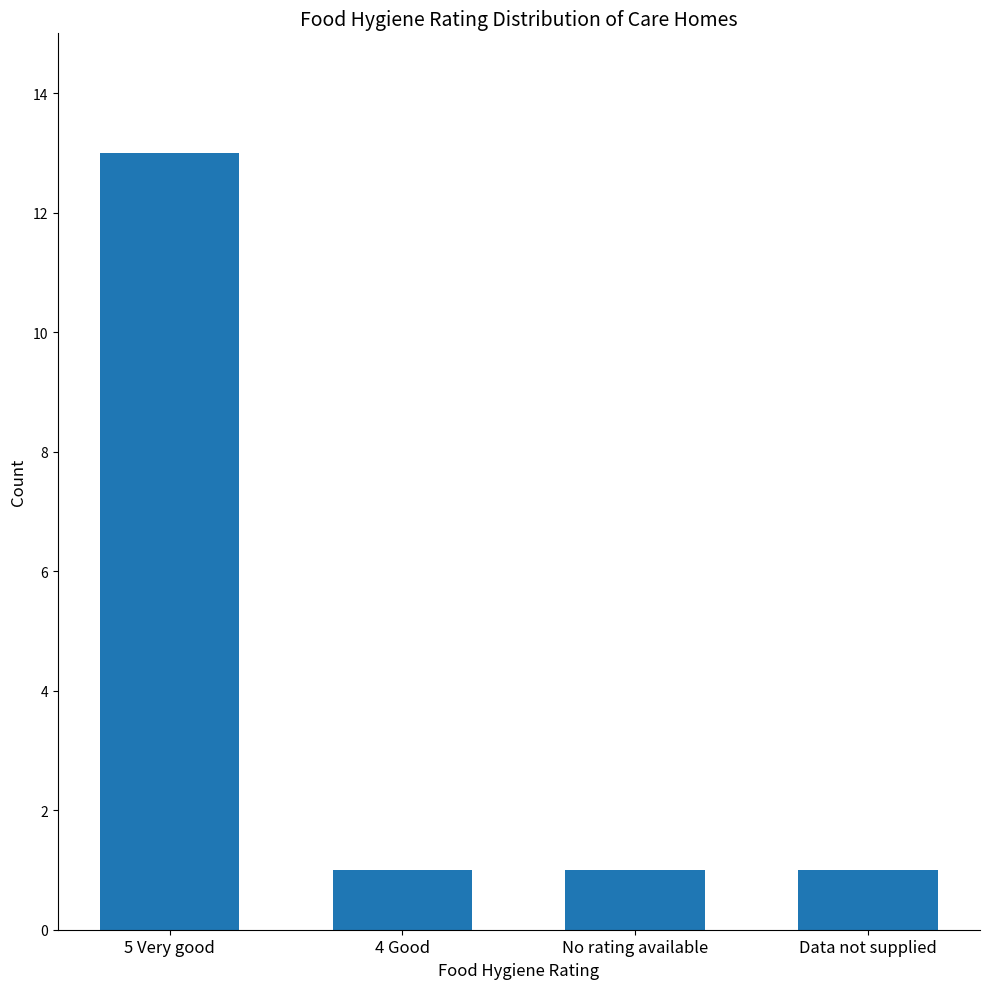

What is the label of the 3rd bar from the right?

4 Good